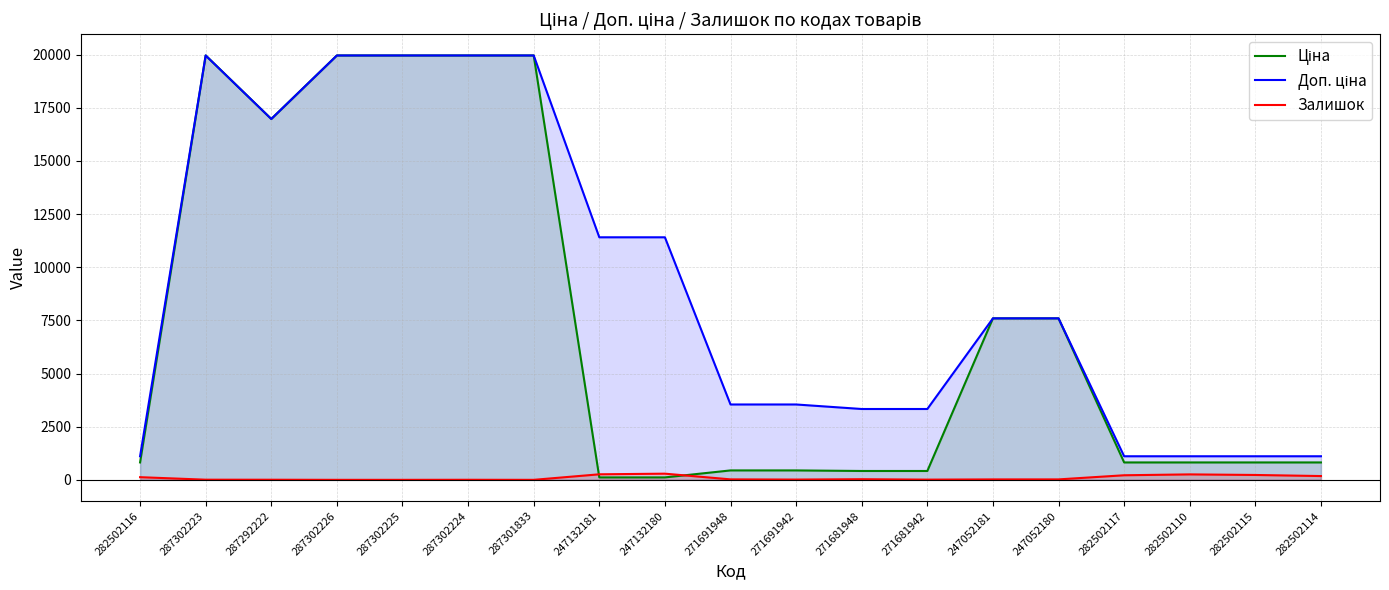

True or false: Доп. ціна has more than 1 interior local peaks.

False